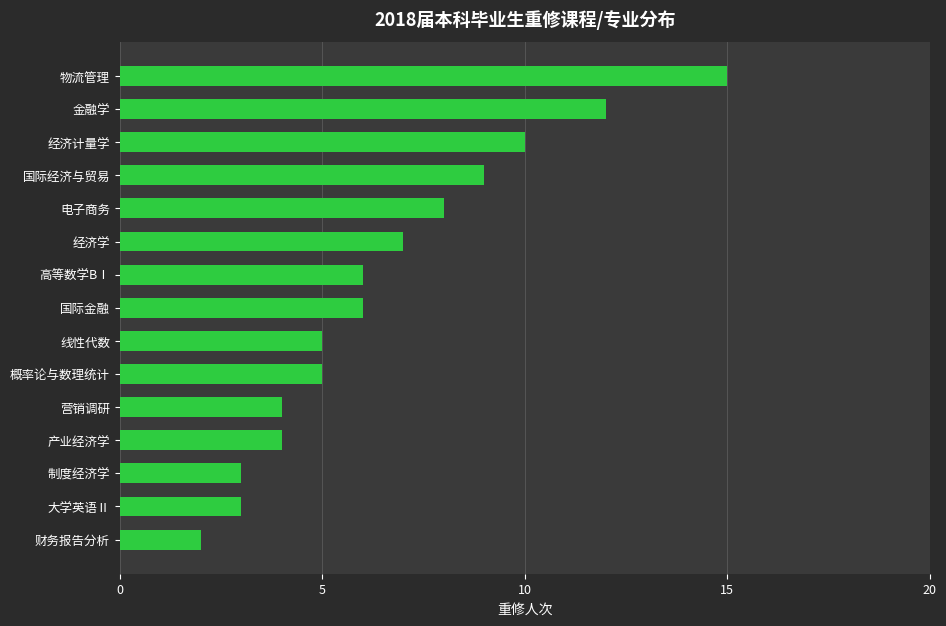

Reading top to bottom, extract all data points from this chart.

物流管理=15	金融学=12	经济计量学=10	国际经济与贸易=9	电子商务=8	经济学=7	高等数学BⅠ=6	国际金融=6	线性代数=5	概率论与数理统计=5	营销调研=4	产业经济学=4	制度经济学=3	大学英语Ⅱ=3	财务报告分析=2